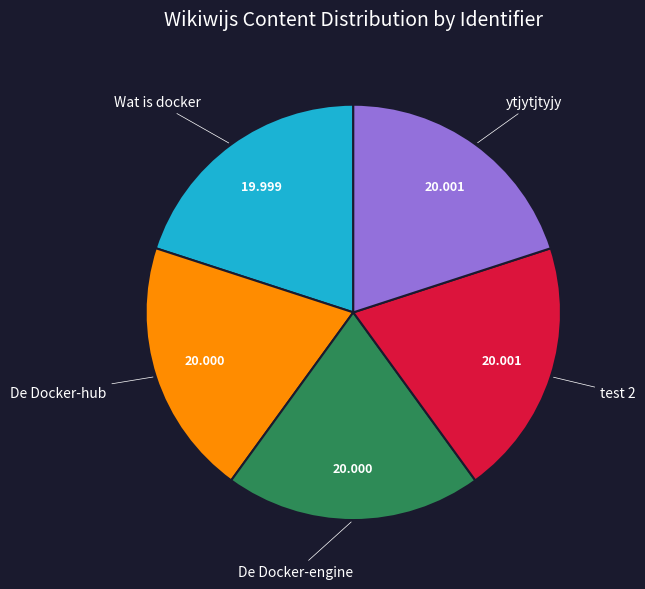

Is there any slice that represents more than half of the pie?

No